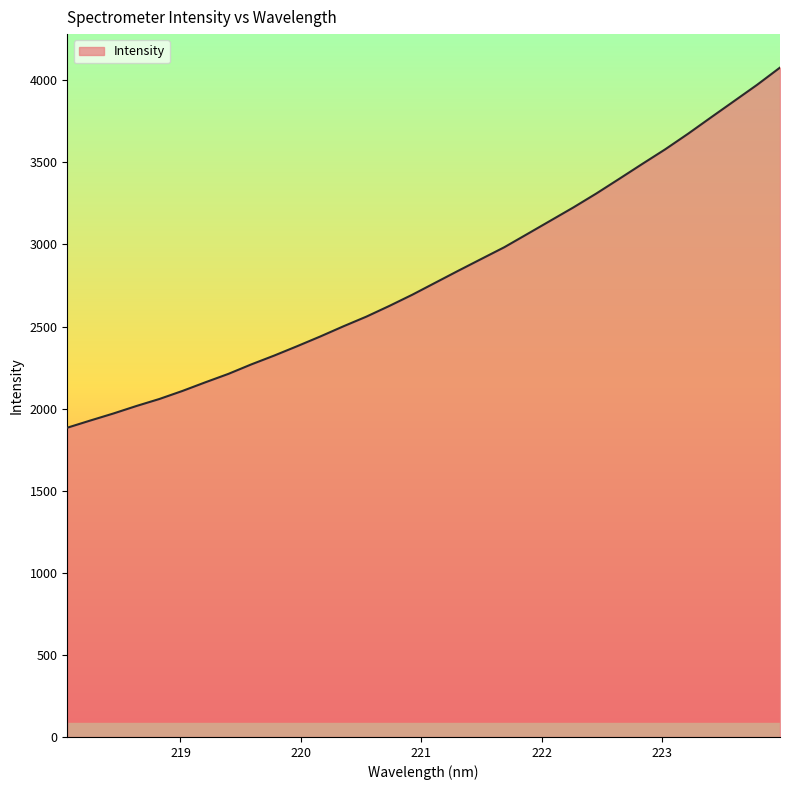

What is the smallest value displayed?

1883.6